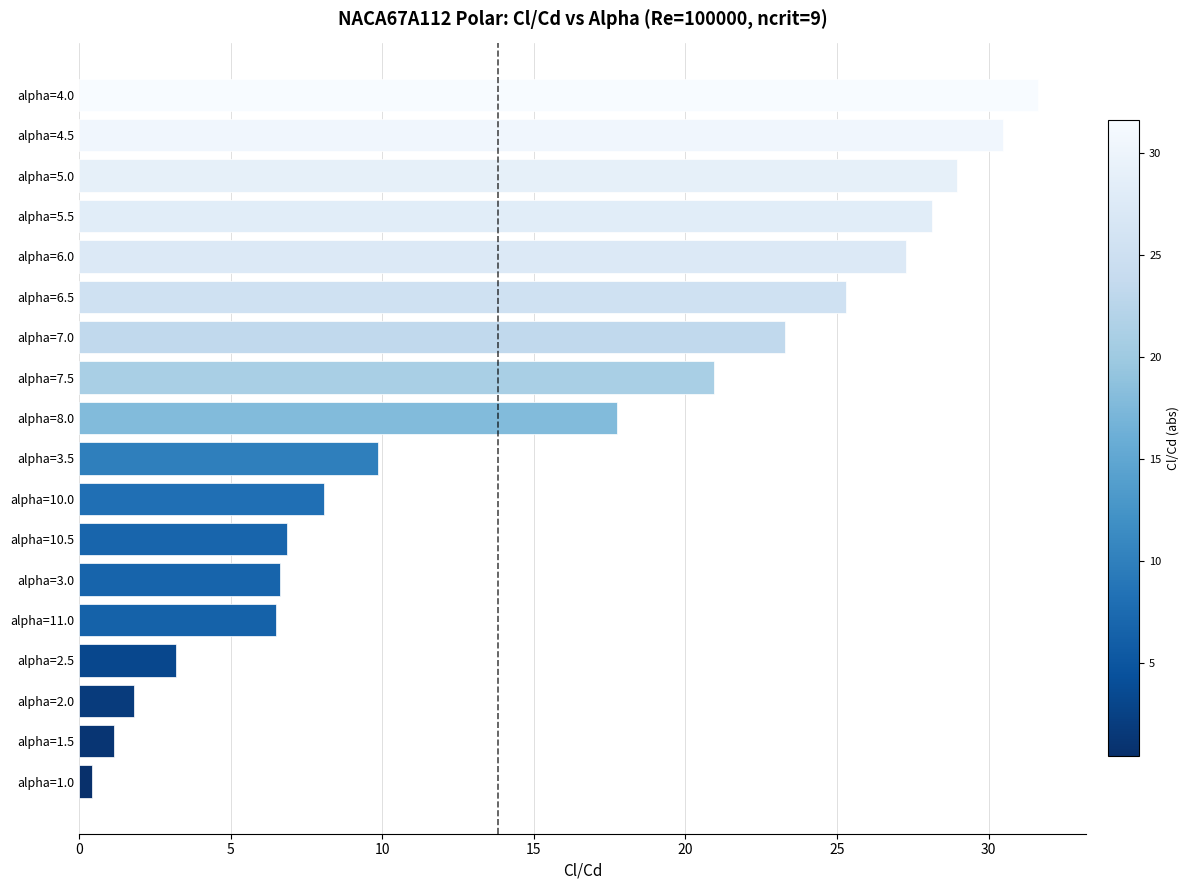

Are the bars grouped side by side (vs. stacked)?

No